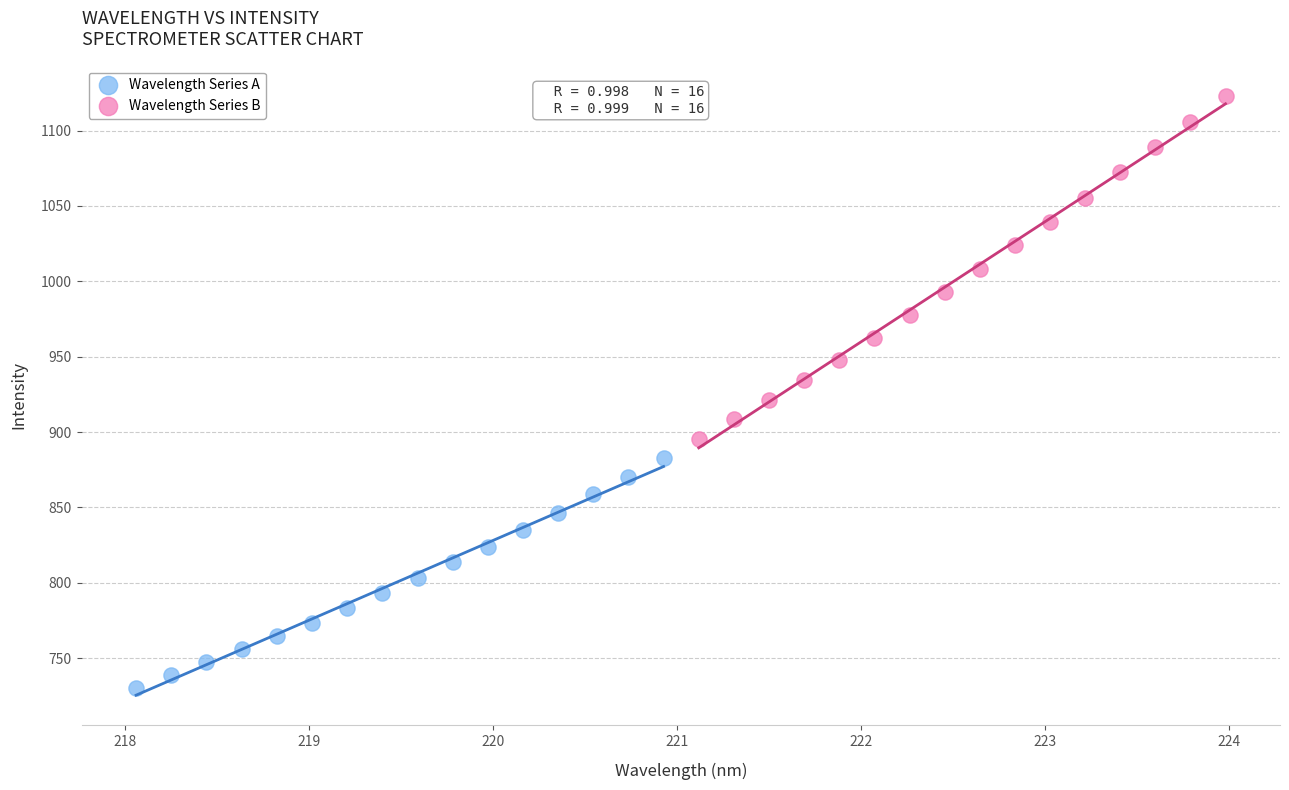

What are all the series names shown in the legend?

Wavelength Series A, Wavelength Series B